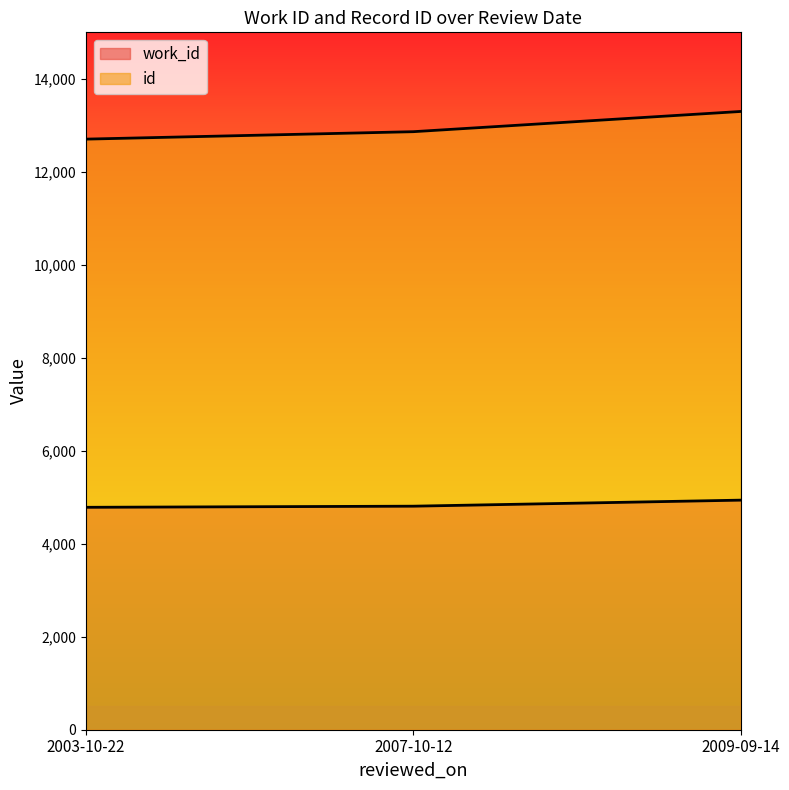

What is the highest value of the work_id series?

4938